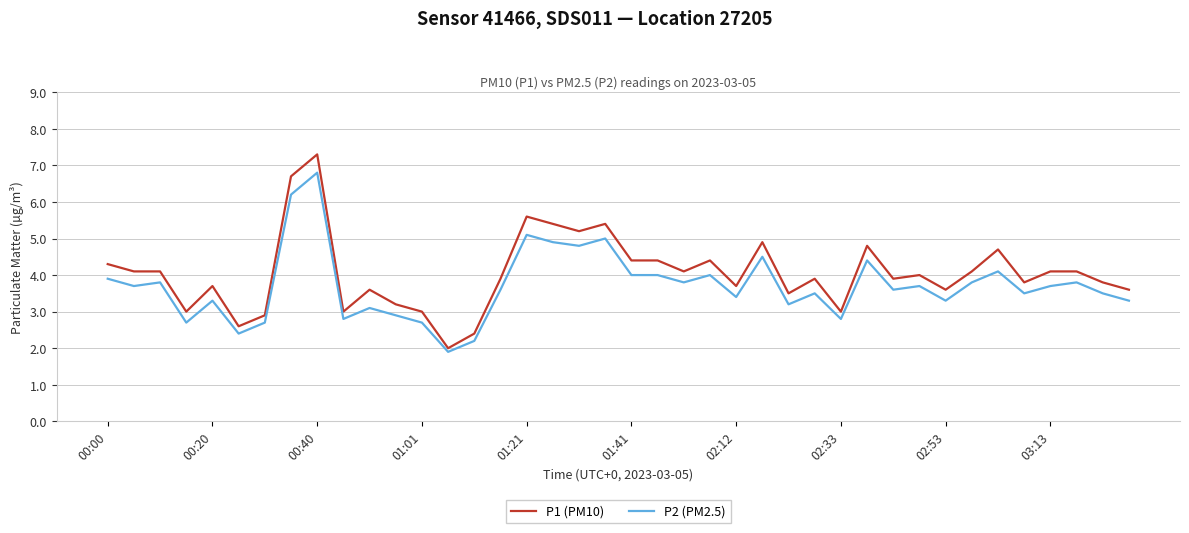

What is the difference between the maximum and minimum values in the P1 (PM10) series?

5.3